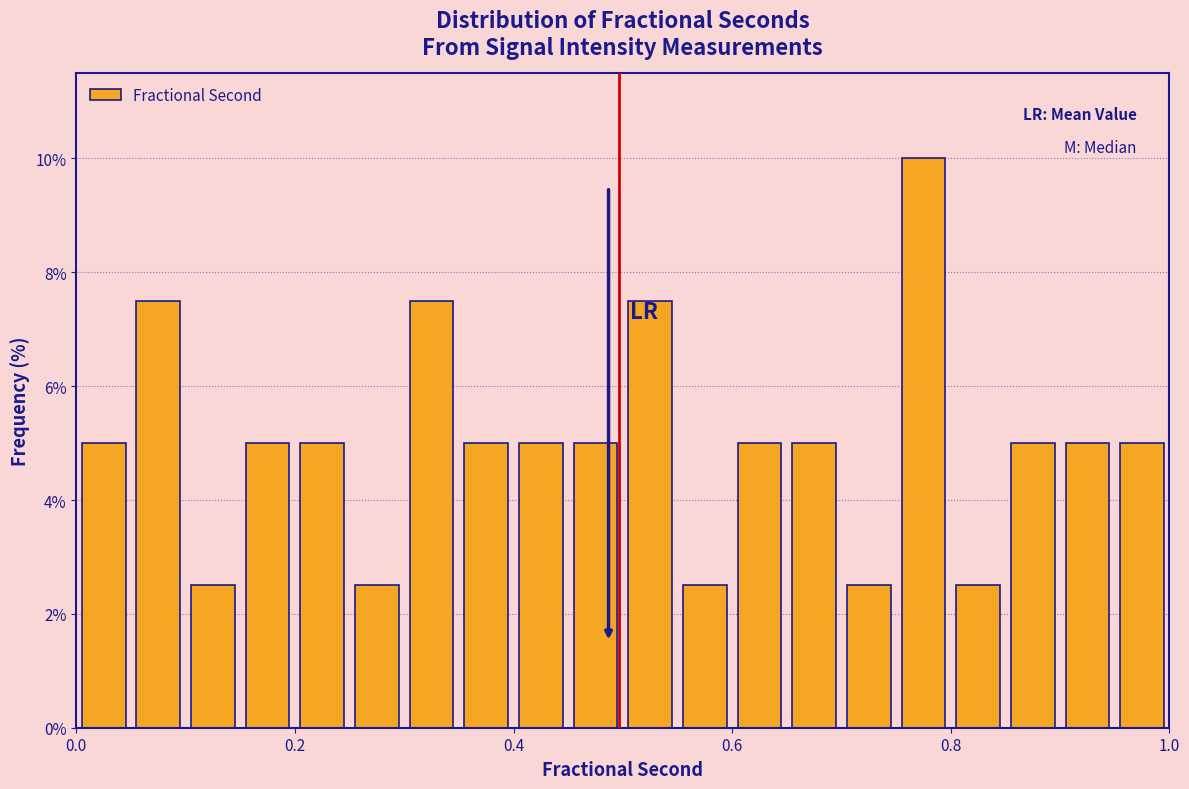

Around what value on the x-axis is the tallest bar? Give the approximate position of its centre, as read against the axis.

0.78